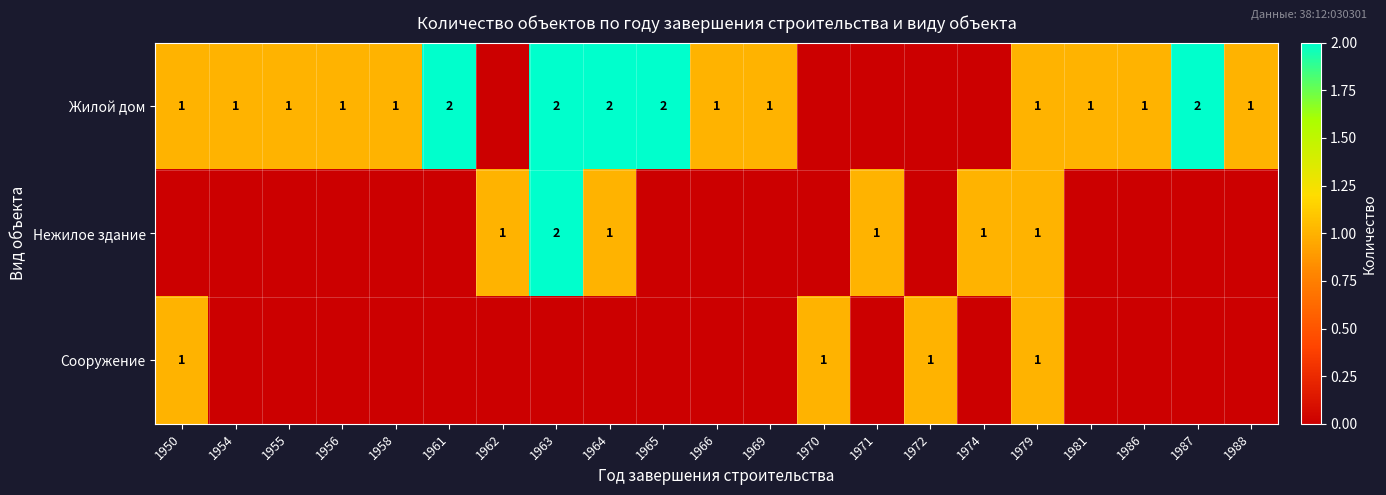

The value of Сооружение at 1950 is 0. True or false?

False